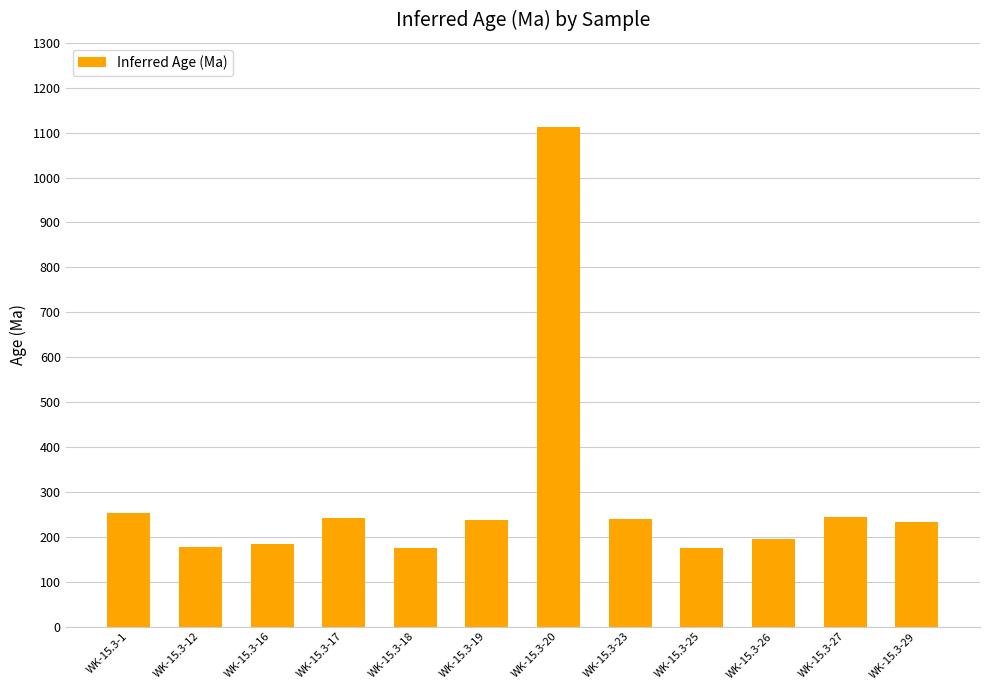

How many bars are there in total?

12